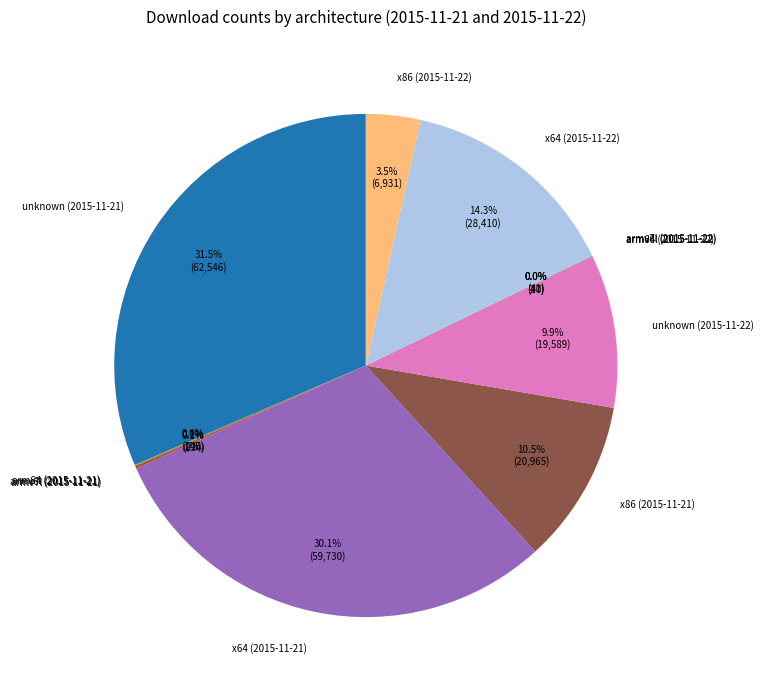

Is there any slice that represents more than half of the pie?

No